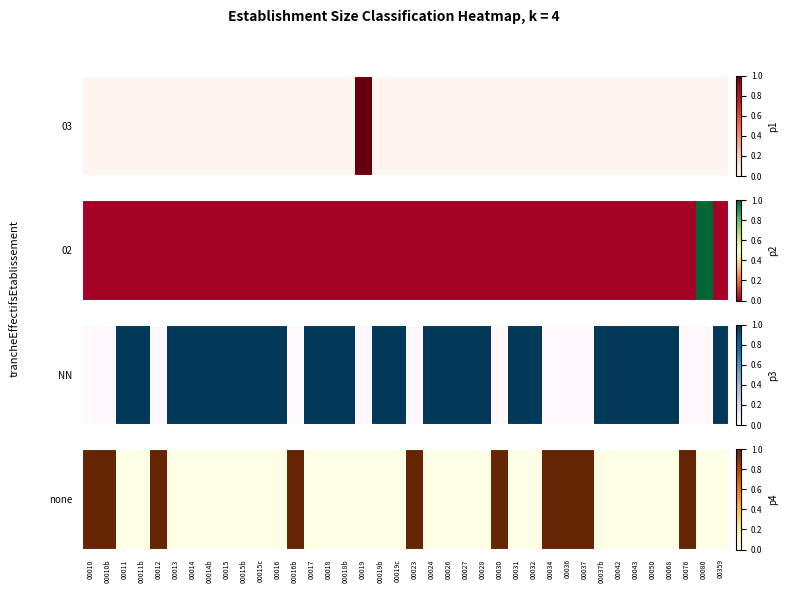

At which label is the value closest to 0?

00011